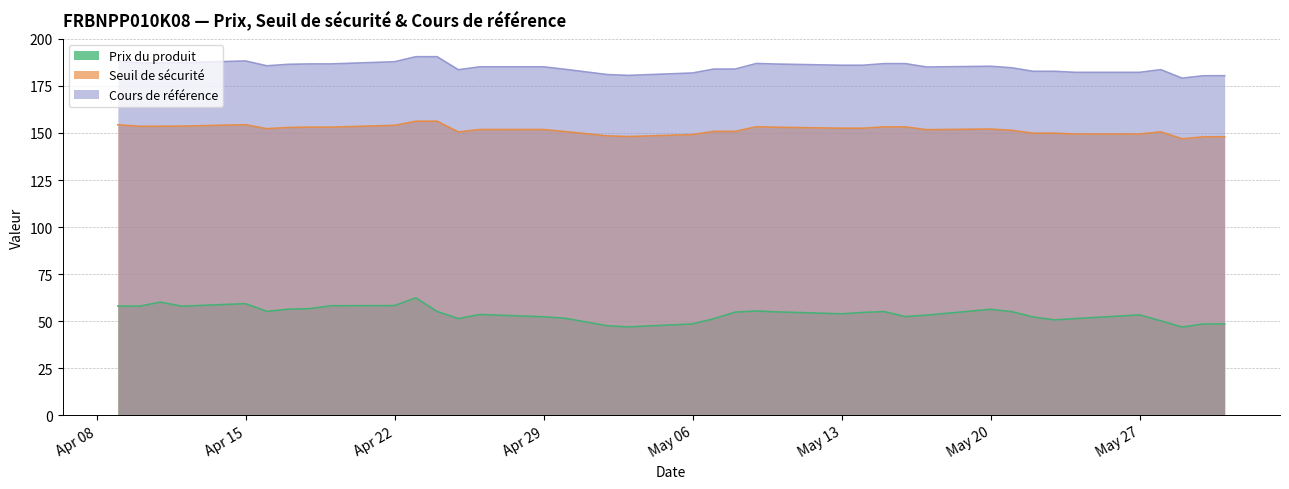

True or false: Cours de référence and Prix du produit intersect in this chart.

False